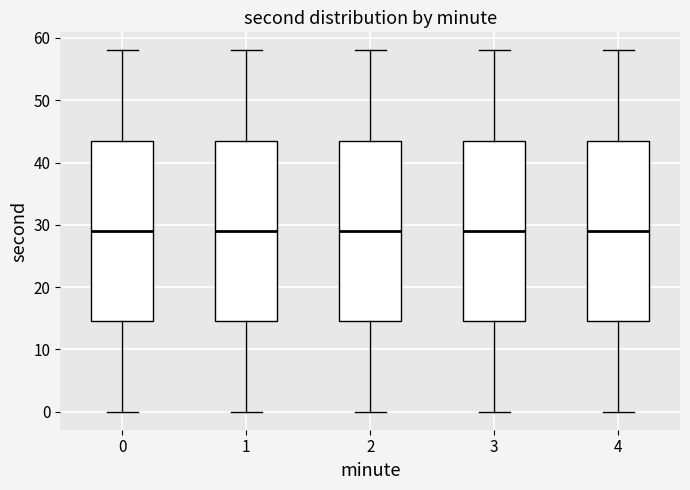

Reading left to right, read every box against the y-axis: the position of its median line, the range the box covers, and the ends of its whiskers. The values are not printed on the chart, so give them approximately, as read against the axis.

0: median 29, box 15 to 44, whiskers 0 to 58
1: median 29, box 15 to 44, whiskers 0 to 58
2: median 29, box 15 to 44, whiskers 0 to 58
3: median 29, box 15 to 44, whiskers 0 to 58
4: median 29, box 15 to 44, whiskers 0 to 58